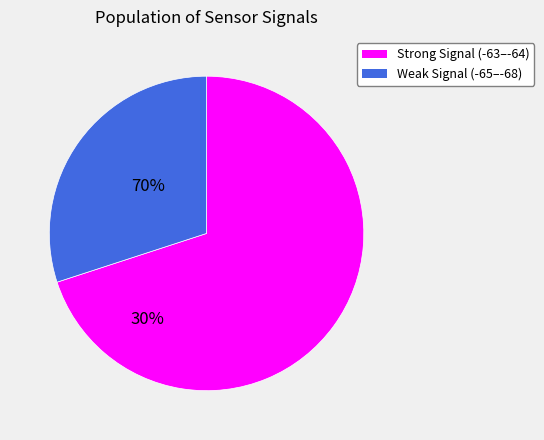

Does Strong Signal (-63–-64) account for over 50% of the chart?

Yes